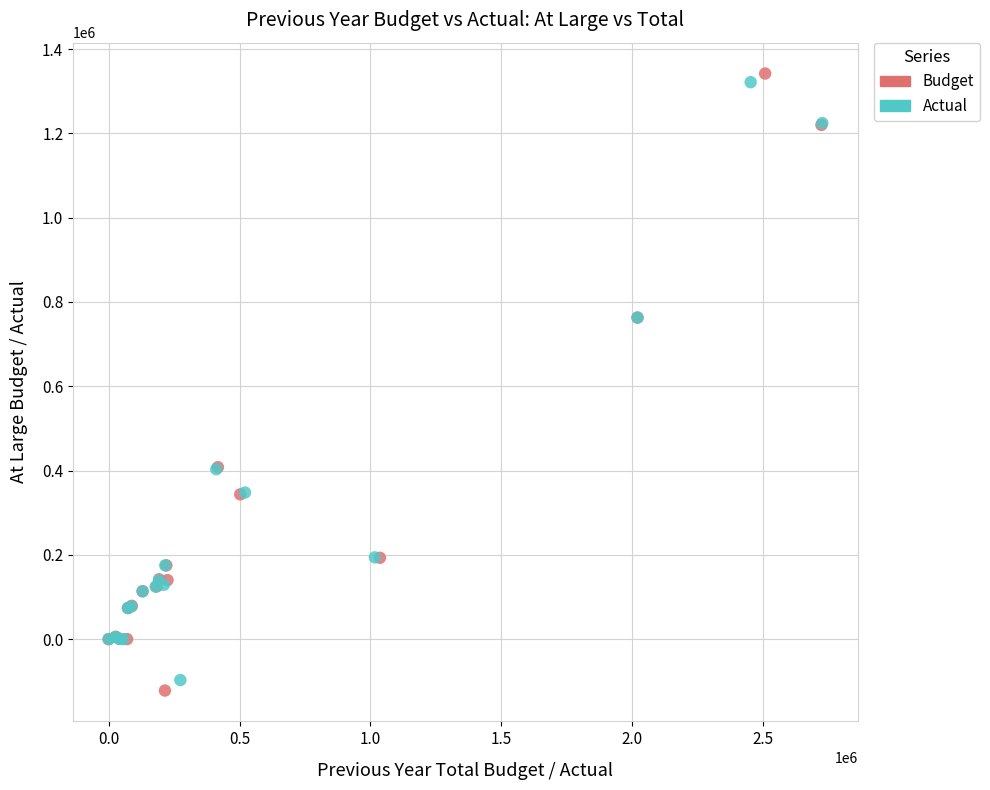

Which series has the widest spread of Y values?

Budget